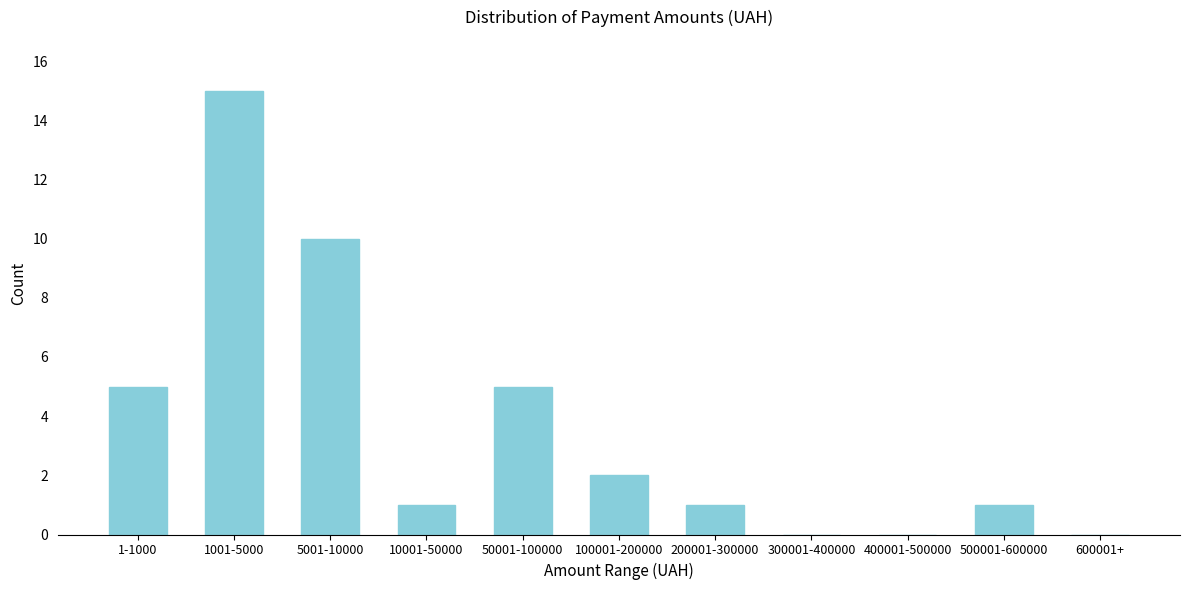

Reading left to right, what are all the values shown in this chart?

1-1000=5	1001-5000=15	5001-10000=10	10001-50000=1	50001-100000=5	100001-200000=2	200001-300000=1	300001-400000=0	400001-500000=0	500001-600000=1	600001+=0